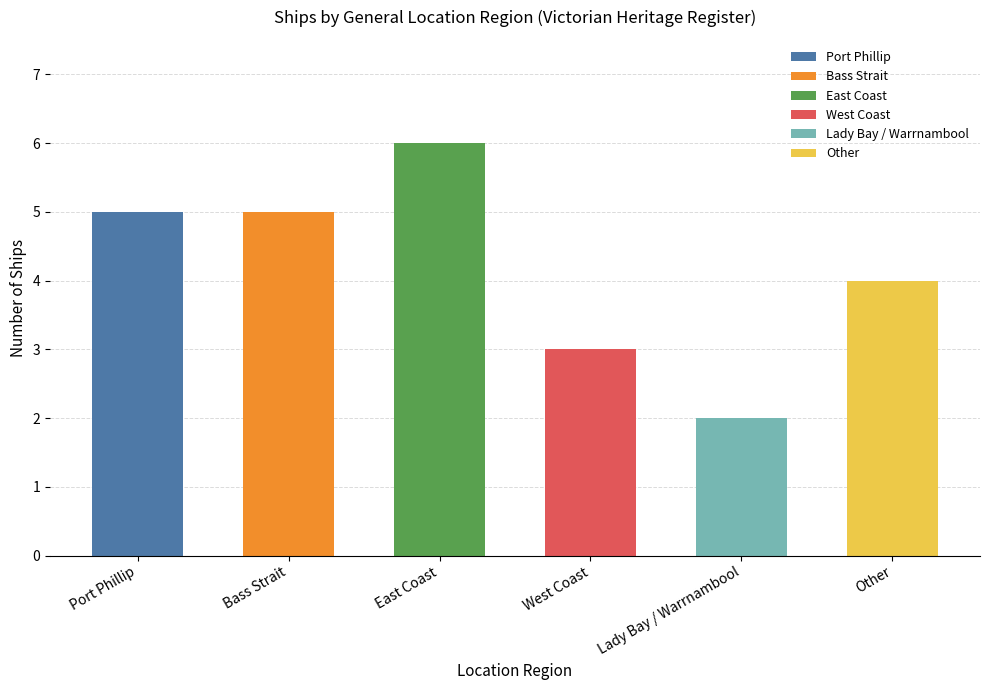

The value at West Coast is 3. True or false?

True